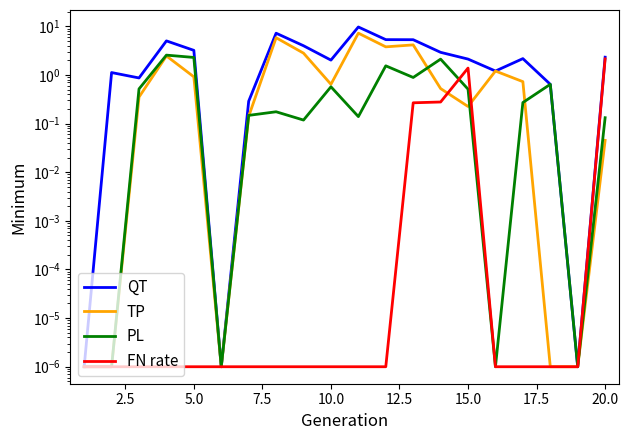

Reading left to right, transcribe all the data shown in this chart.

QT: 0.0	1.1	0.9	5.0	3.2	0.0	0.3	7.2	4.0	2.0	9.7	5.3	5.3	2.9	2.1	1.2	2.2	0.6	0.0	2.3
TP: 0.0	0.0	0.4	2.5	0.9	0.0	0.1	5.8	2.8	0.6	7.2	3.8	4.2	0.5	0.2	1.2	0.7	0.0	0.0	0.0
PL: 0.0	0.0	0.5	2.6	2.3	0.0	0.1	0.2	0.1	0.6	0.1	1.5	0.9	2.1	0.5	0.0	0.3	0.6	0.0	0.1
FN rate: 0.0	0.0	0.0	0.0	0.0	0.0	0.0	0.0	0.0	0.0	0.0	0.0	0.3	0.3	1.4	0.0	0.0	0.0	0.0	2.1